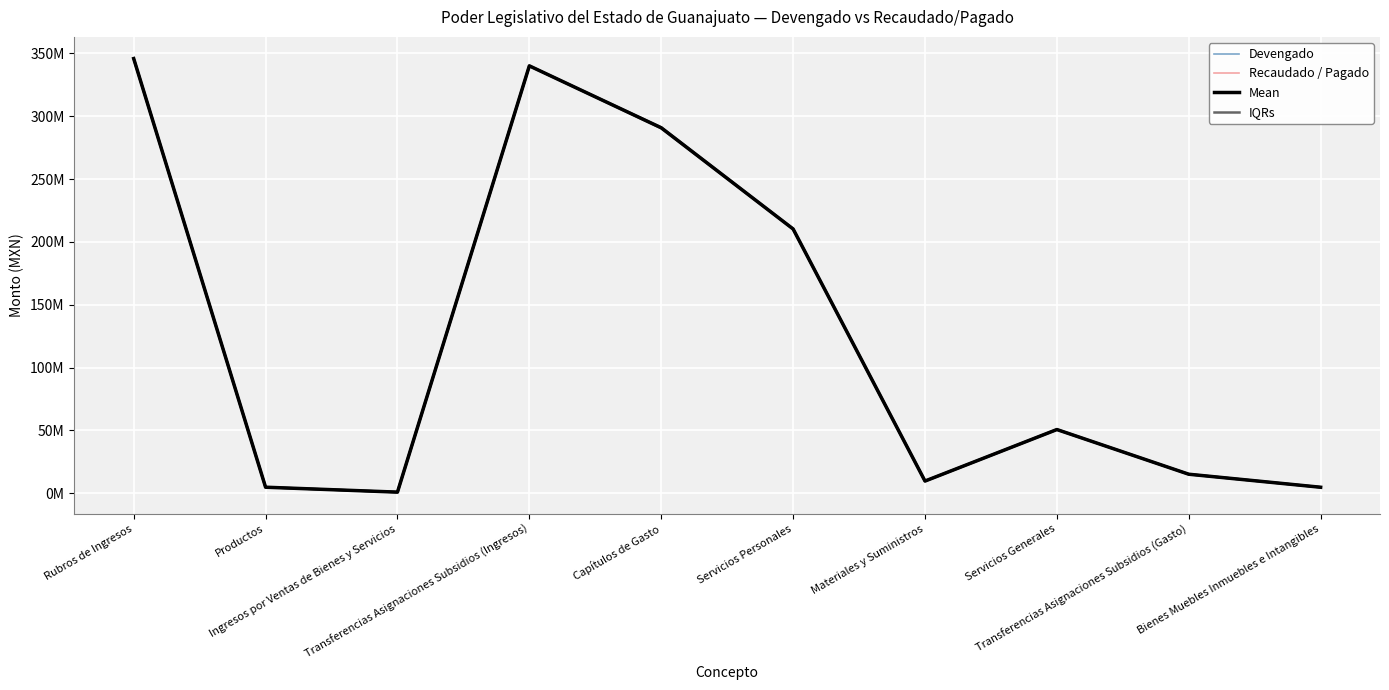

The value of Mean at Servicios Personales is 96605628.7. True or false?

False